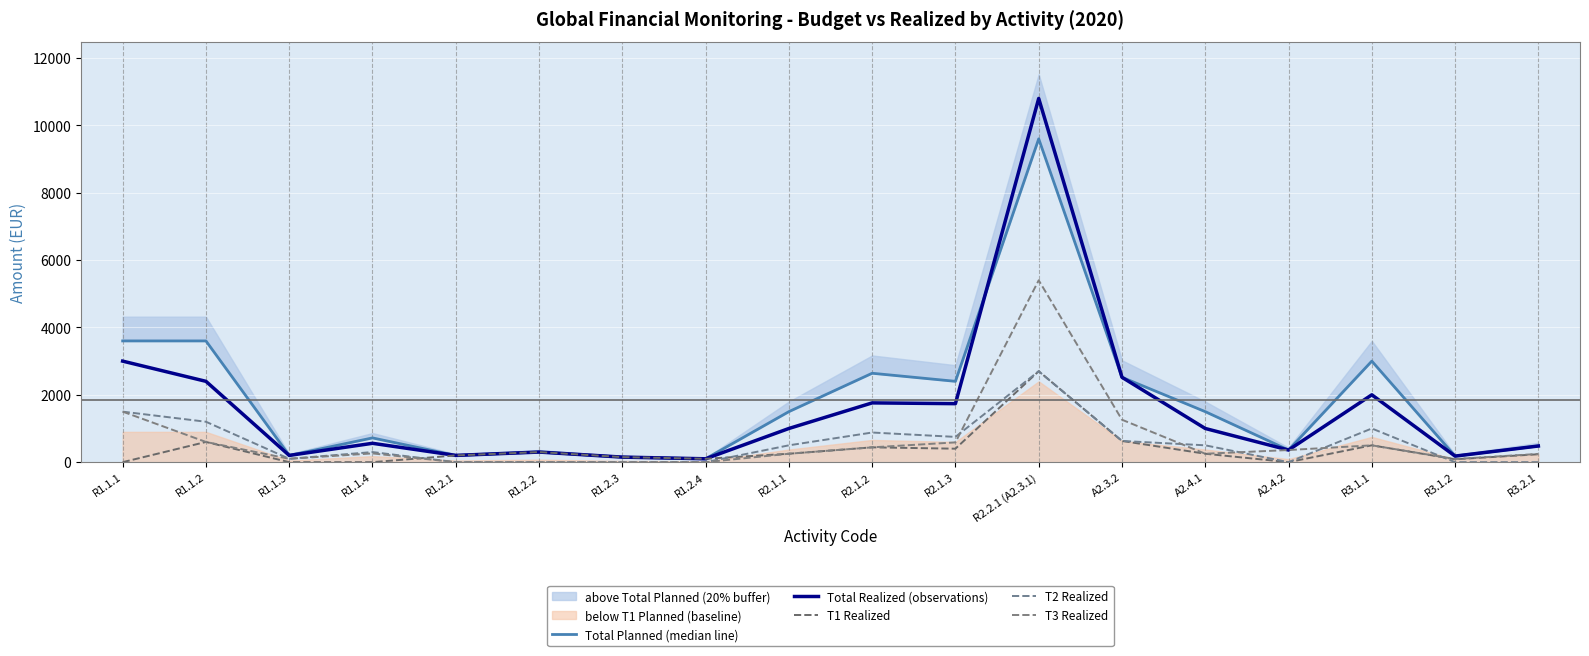

True or false: Total Realized (observations) and T1 Realized cross at least once.

False